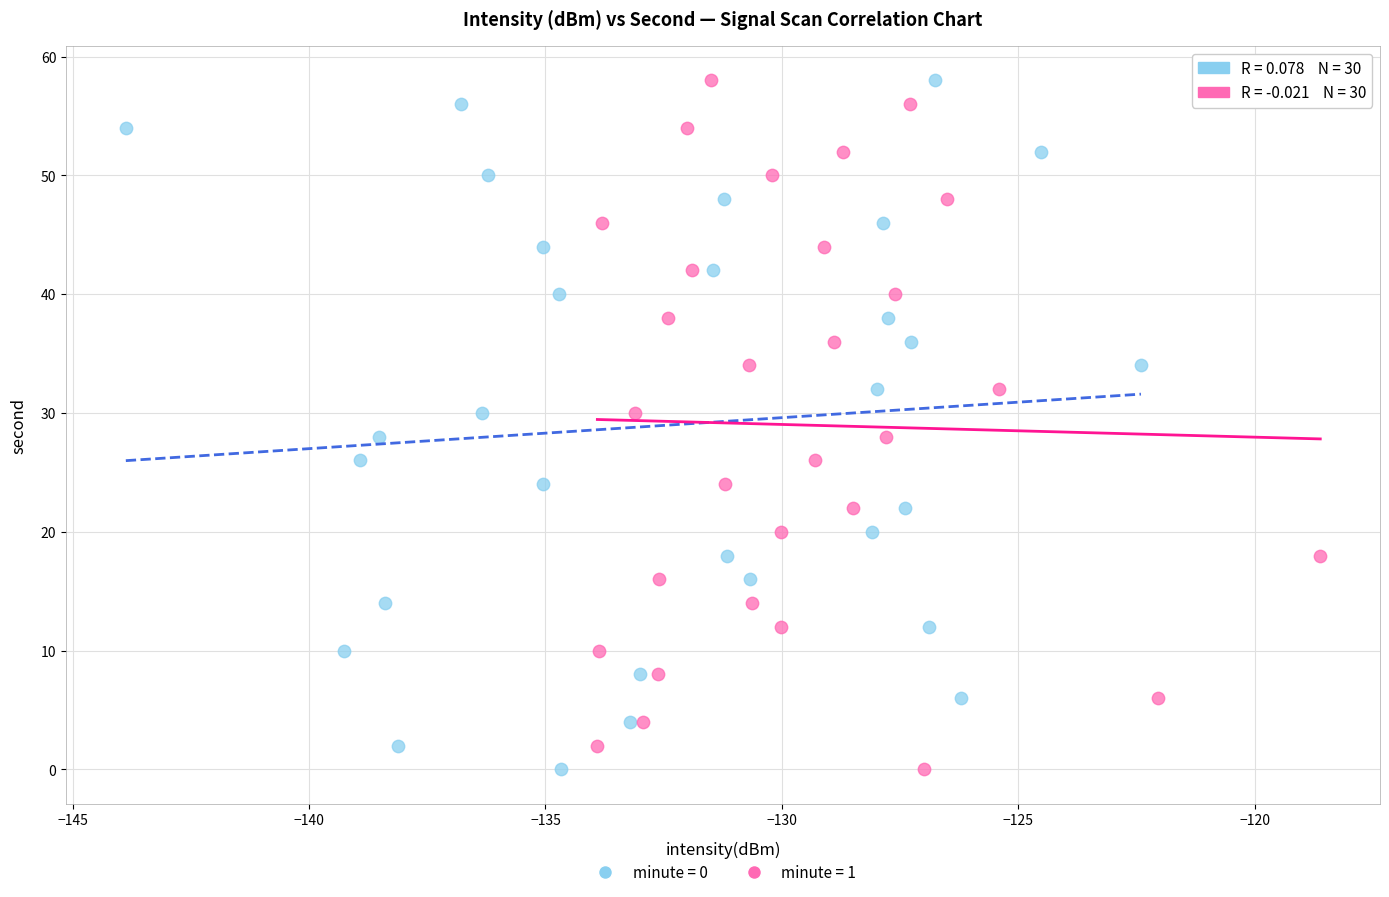

What are all the series names shown in the legend?

minute = 0, minute = 1